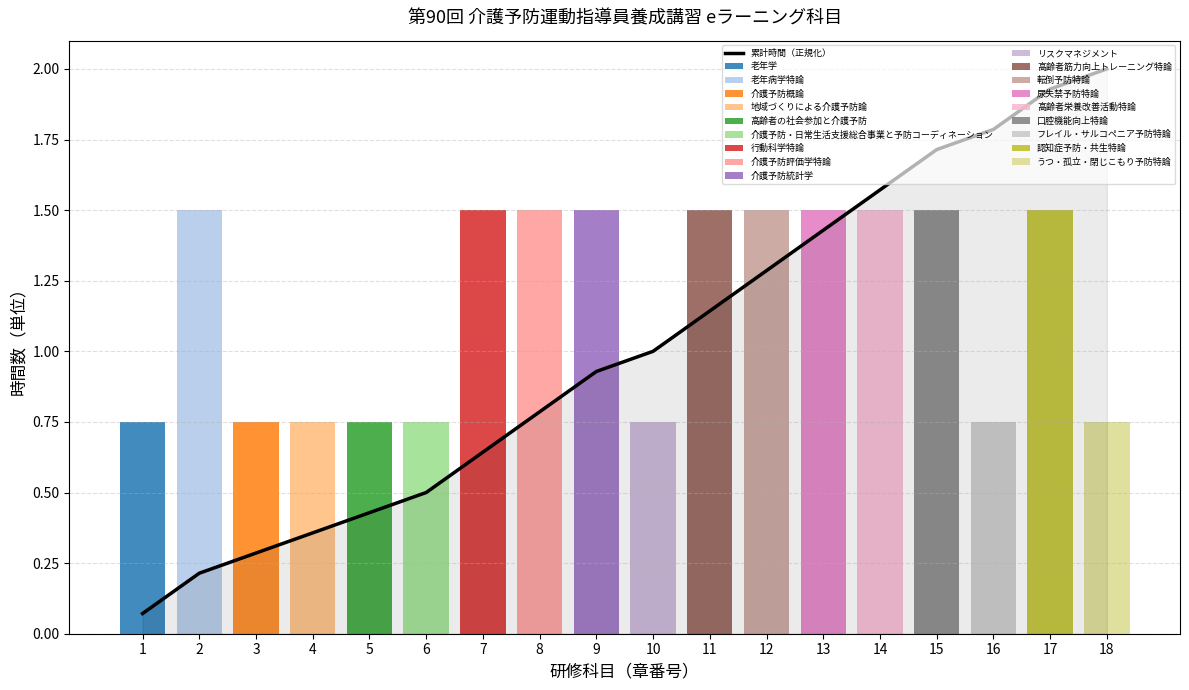

What is the average value?

1.0